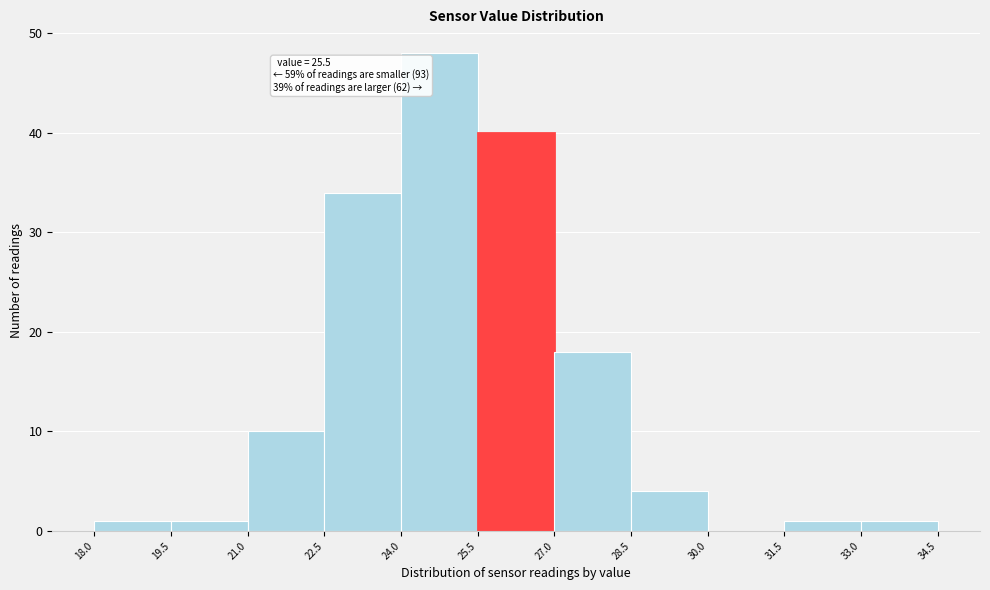

Over which range of the x-axis is the bar tallest?

24.0 to 25.5